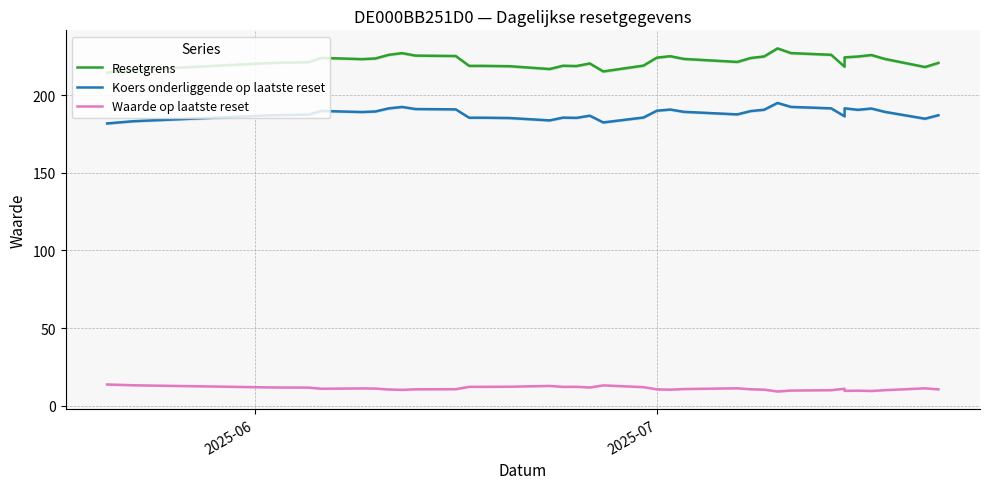

Rank the series by their maximum value, from highest to lowest.

Resetgrens, Koers onderliggende op laatste reset, Waarde op laatste reset